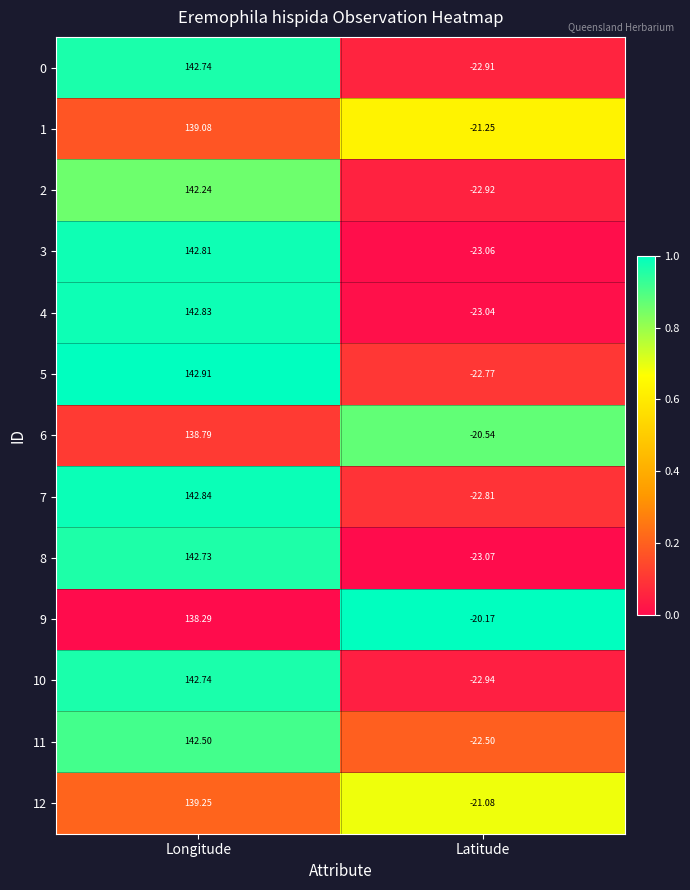

Count the number of data series in this chart.

13